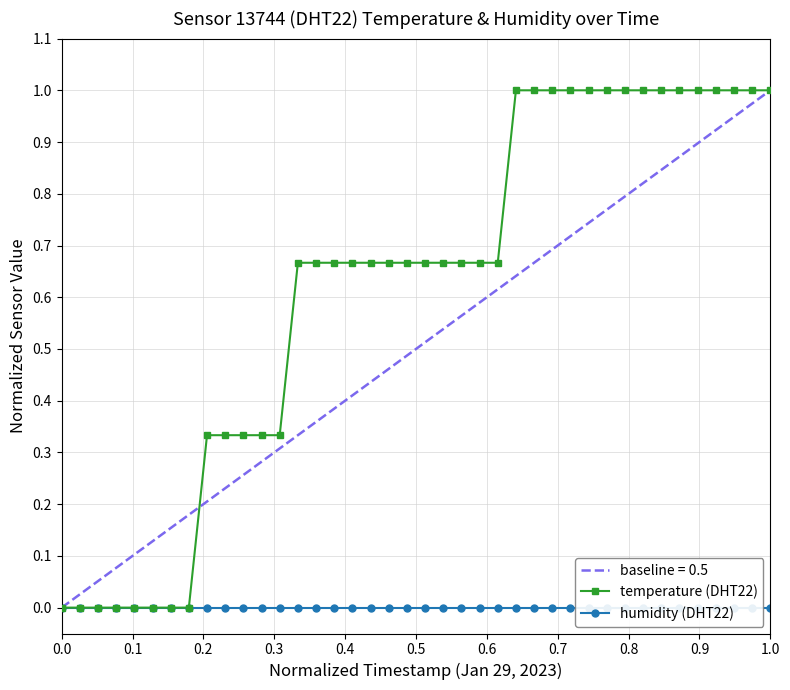

Is this an area chart (filled region under the line)?

No